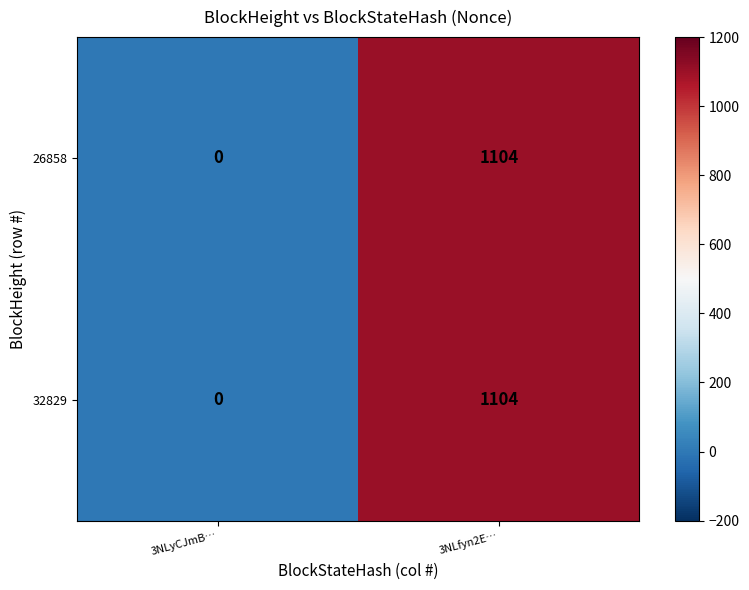

List the labels in order of 26858 value, smallest first.

3NLyCJmB…, 3NLfyn2E…